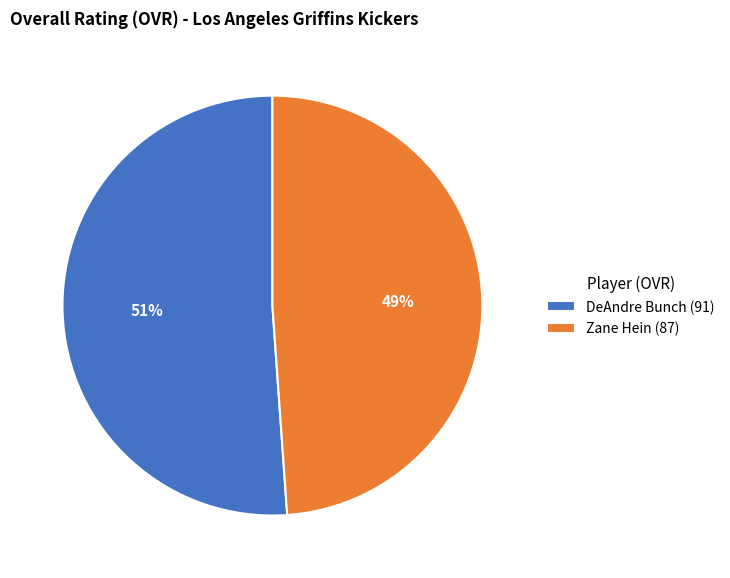

To the nearest percent, what is the difference between the largest and smallest slice percentages?

2%